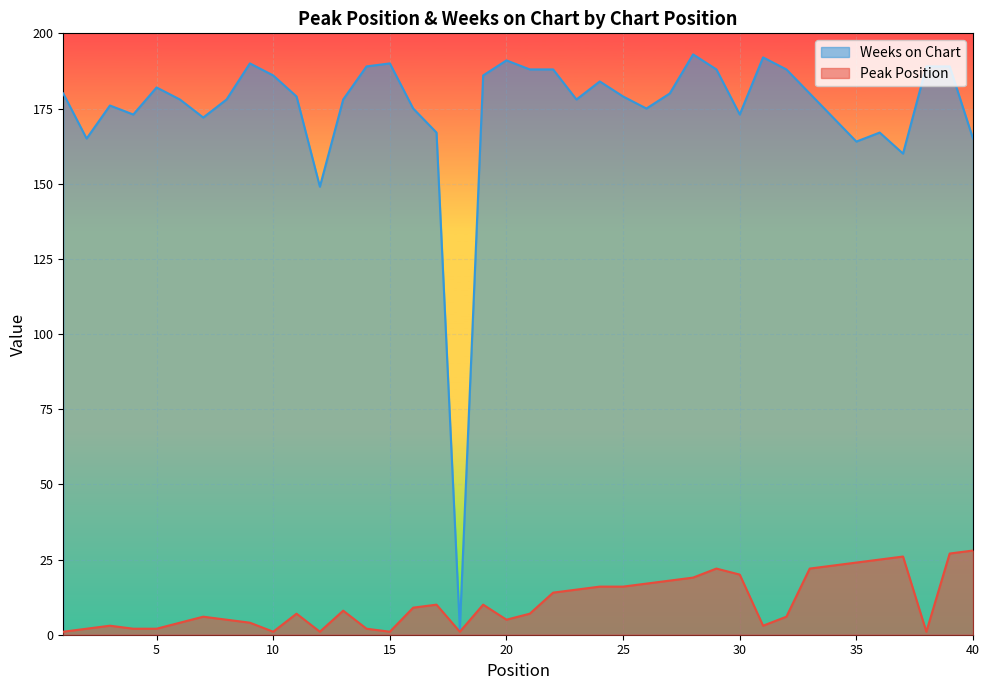

Which category has the highest value across all series?

28